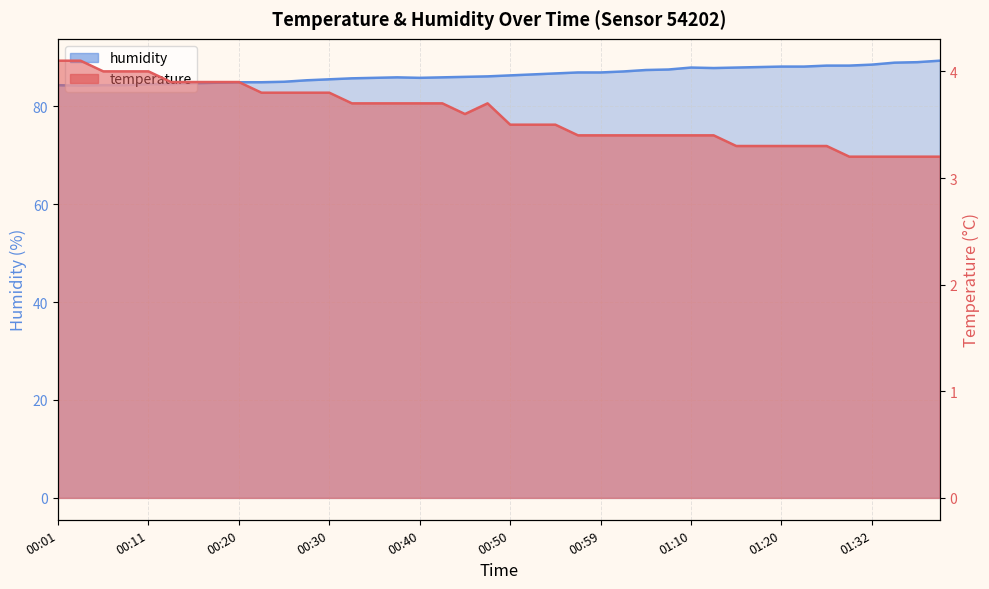

Count the temperature values in the range 3 to 4.

38